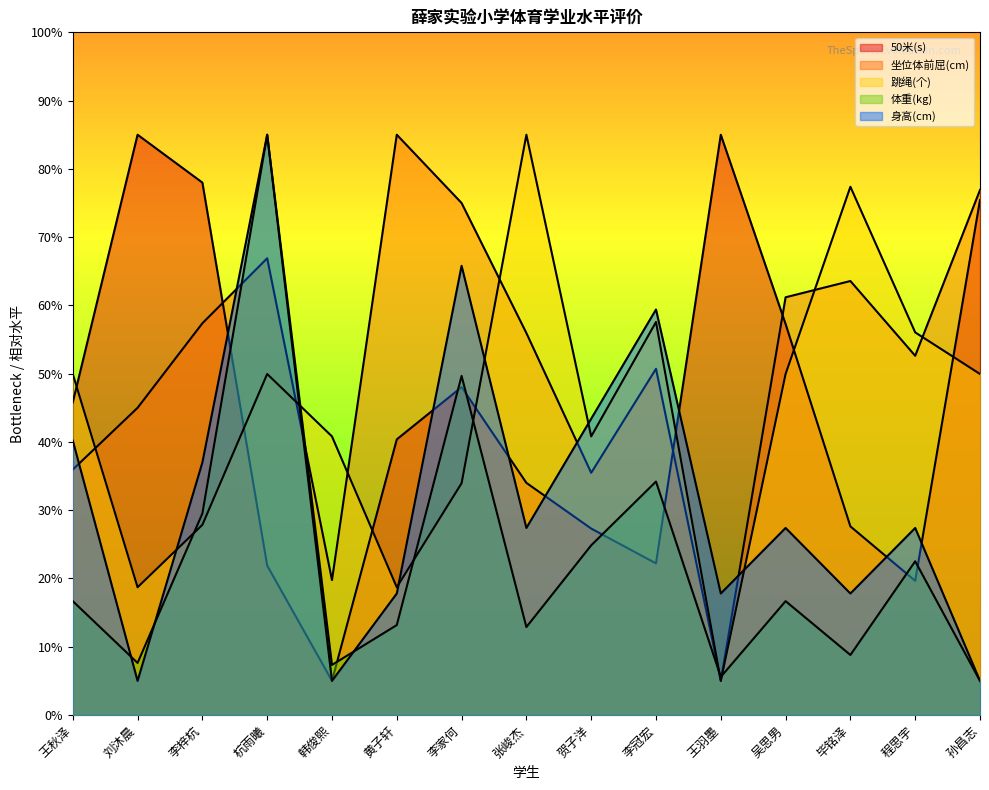

What is the difference between the 体重(kg) values at 贺子洋 and 韩俊熙?

17.5